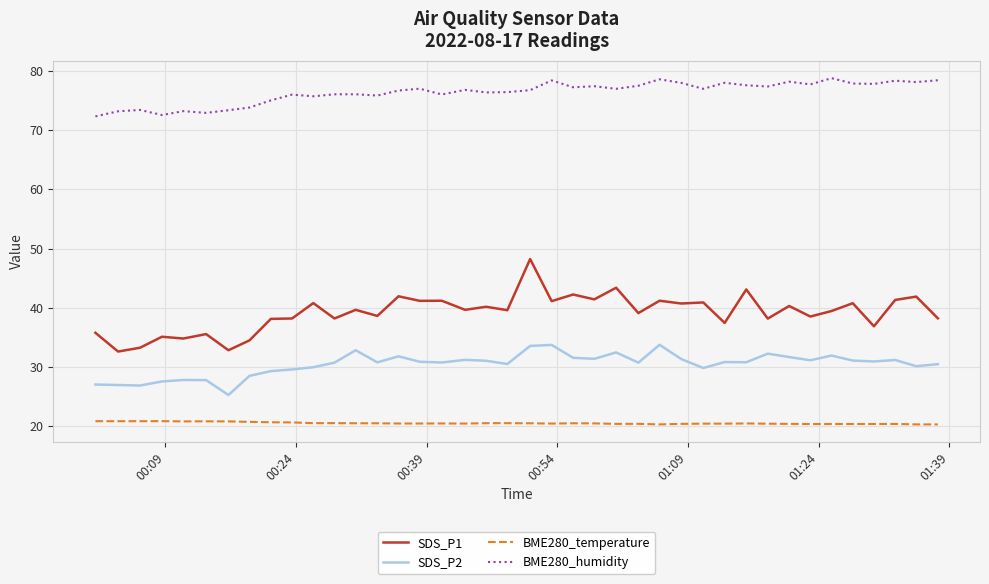

What is the difference between the maximum and minimum values in the BME280_humidity series?

6.5